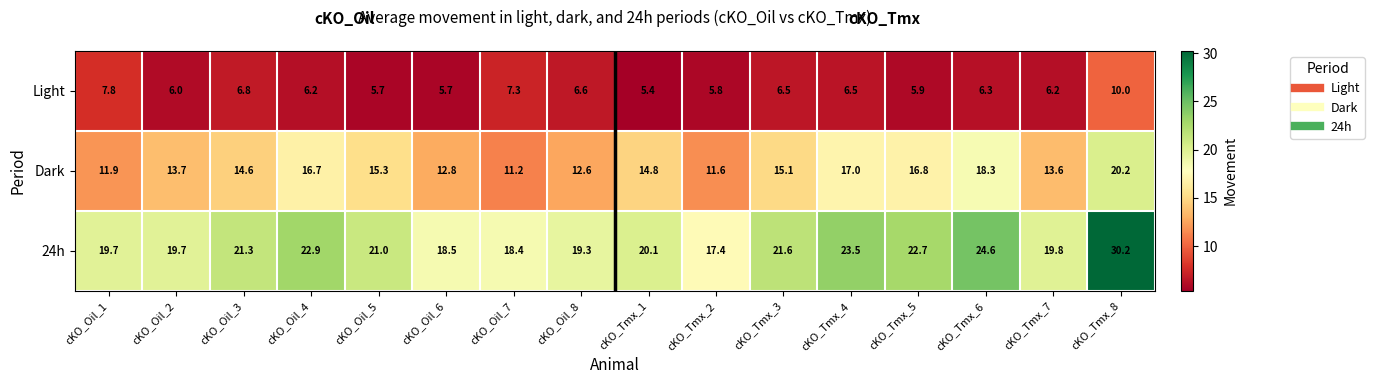

Which category has the highest value in the 24h series?

cKO_Tmx_8